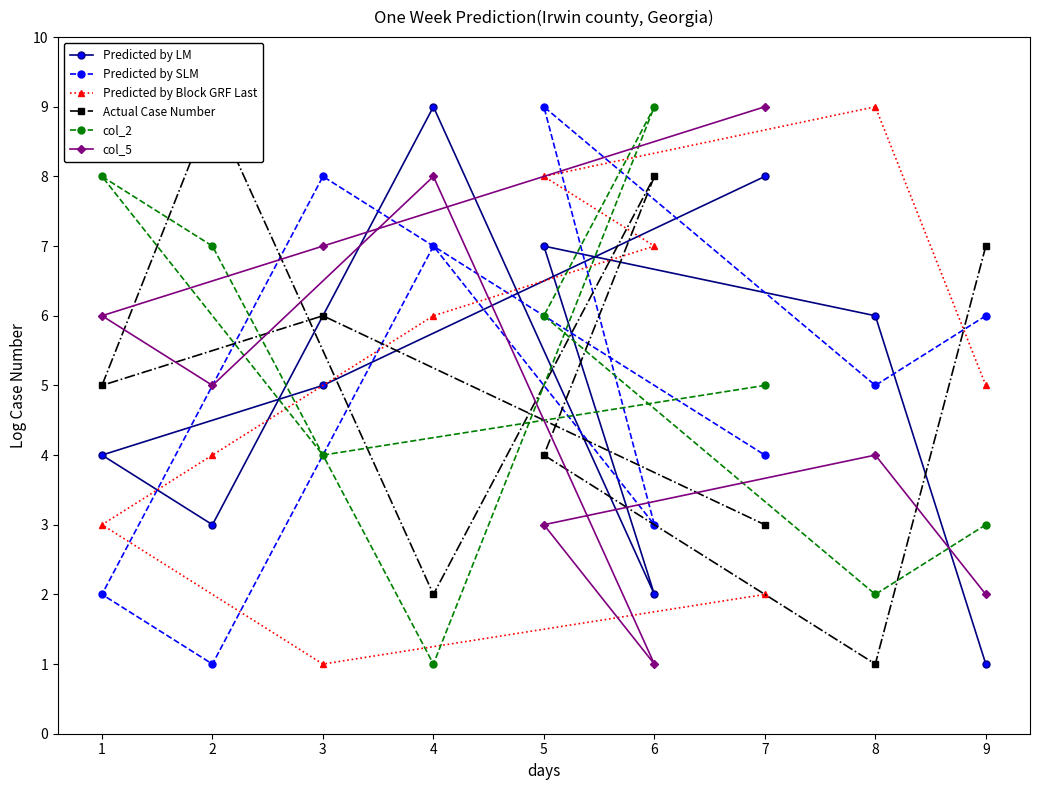

Count the number of data series in this chart.

6